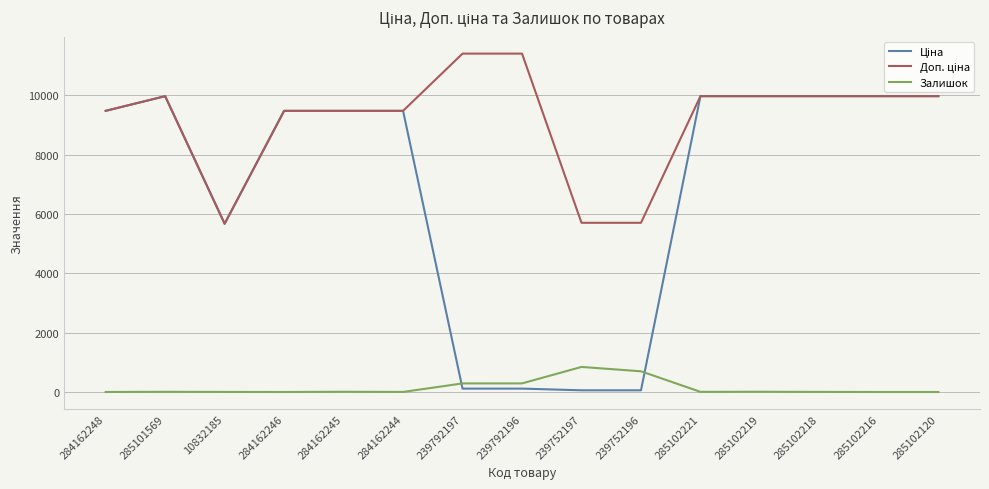

At which label does Ціна reach its minimum?

239752197